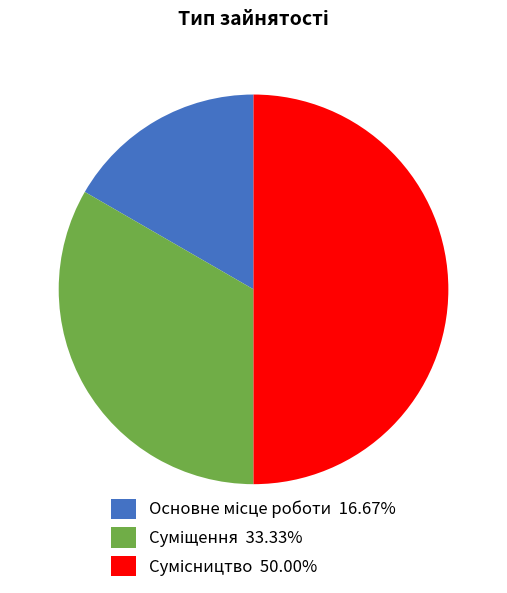

What percentage do Суміщення and Основне місце роботи together represent?

50.0%